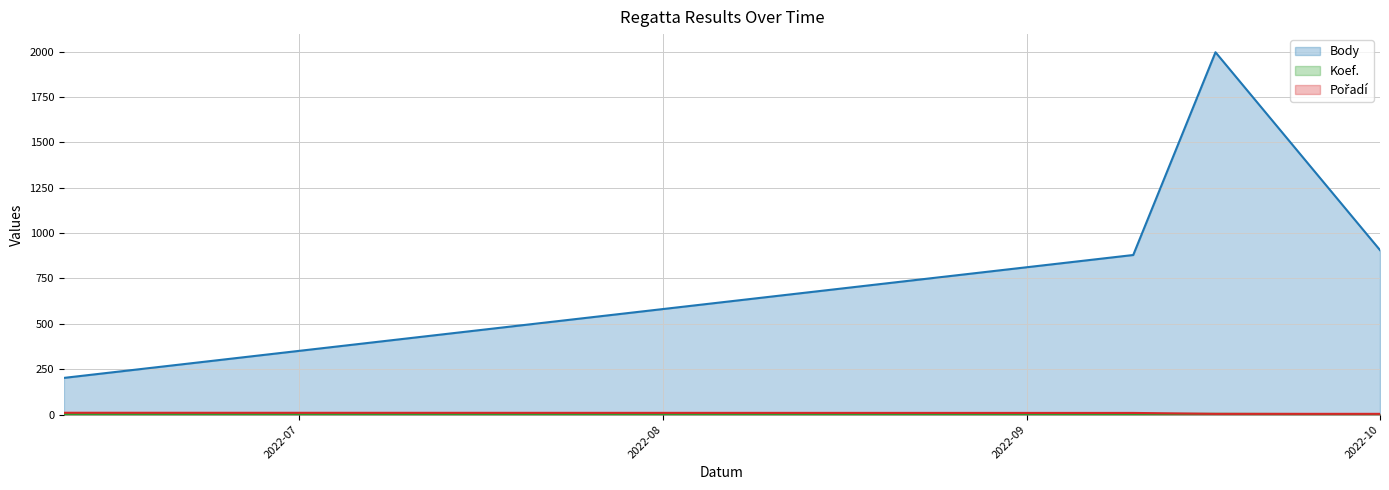

List the series in order of their peak value, highest first.

Body, Pořadí, Koef.